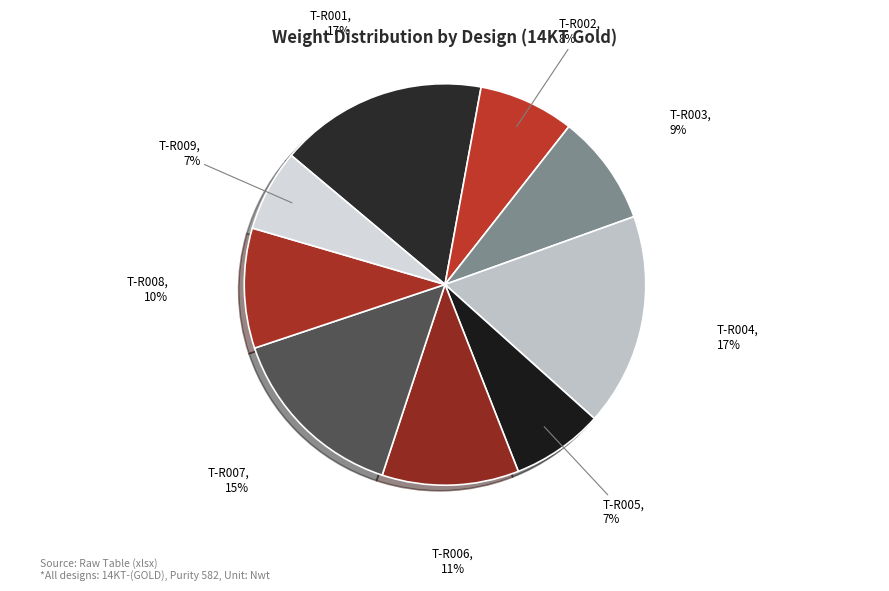

To the nearest percent, what portion does T-R008 represent?

10%